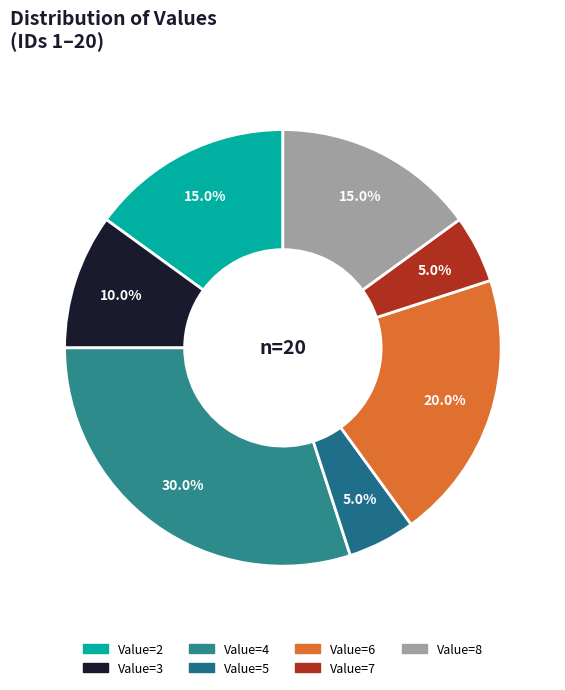

What is the largest slice in the pie chart?

Value=4